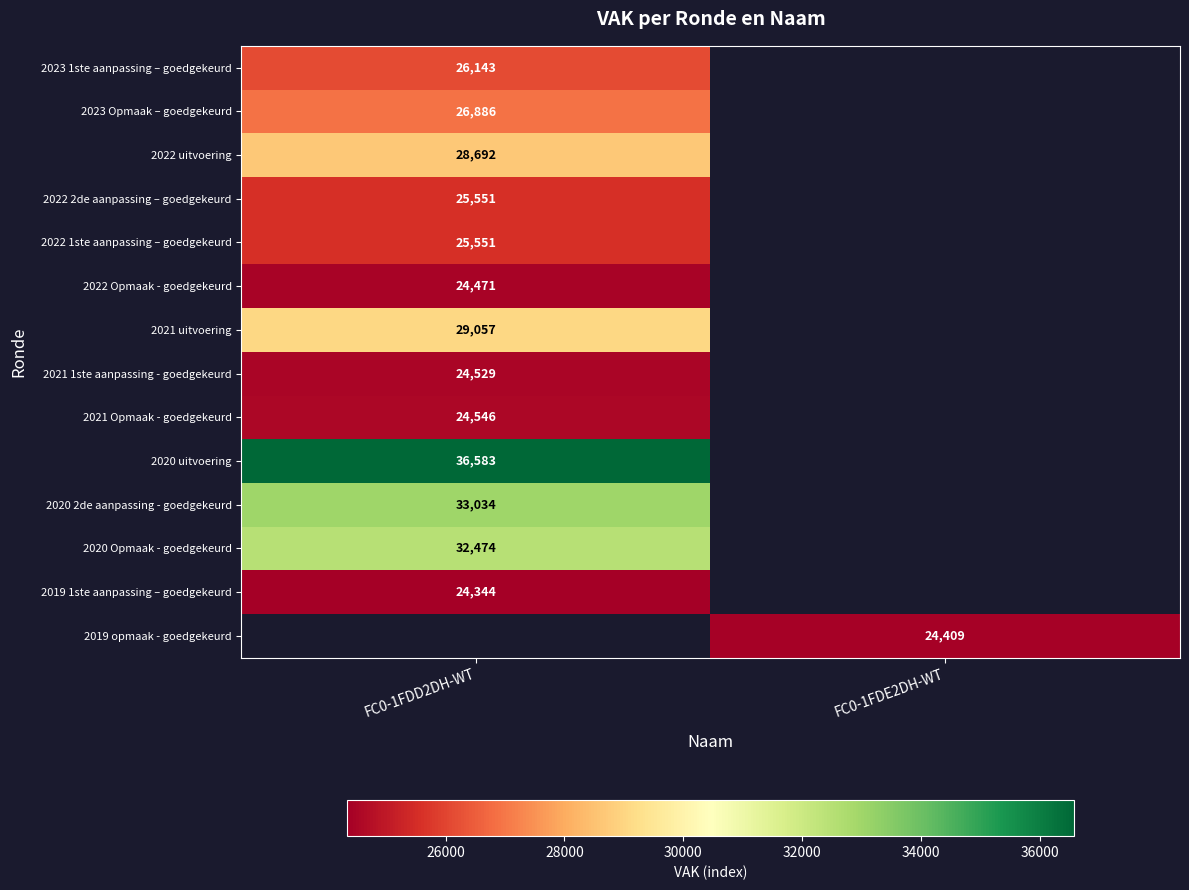

True or false: 2019 1ste aanpassing – goedgekeurd has a value of 13119 at FC0-1FDD2DH-WT.

False